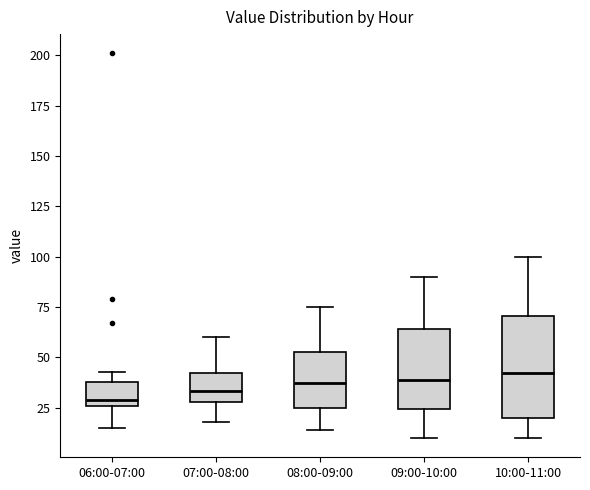

Reading left to right, read every box against the y-axis: the position of its median line, the range the box covers, and the ends of its whiskers. The values are not printed on the chart, so give them approximately, as read against the axis.

06:00-07:00: median 30, box 25 to 40, whiskers 15 to 45
07:00-08:00: median 35, box 30 to 40, whiskers 20 to 60
08:00-09:00: median 40, box 25 to 55, whiskers 15 to 75
09:00-10:00: median 40, box 25 to 65, whiskers 10 to 90
10:00-11:00: median 45, box 20 to 70, whiskers 10 to 100